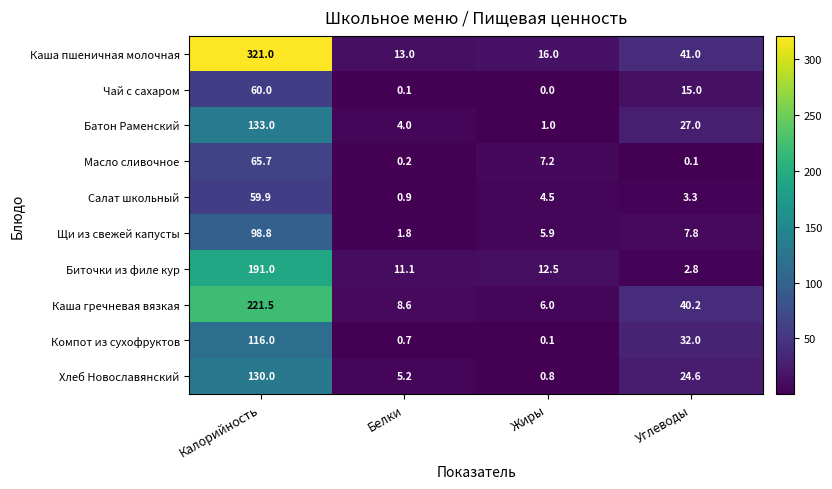

What is the total value across all series at Калорийность?

1396.9